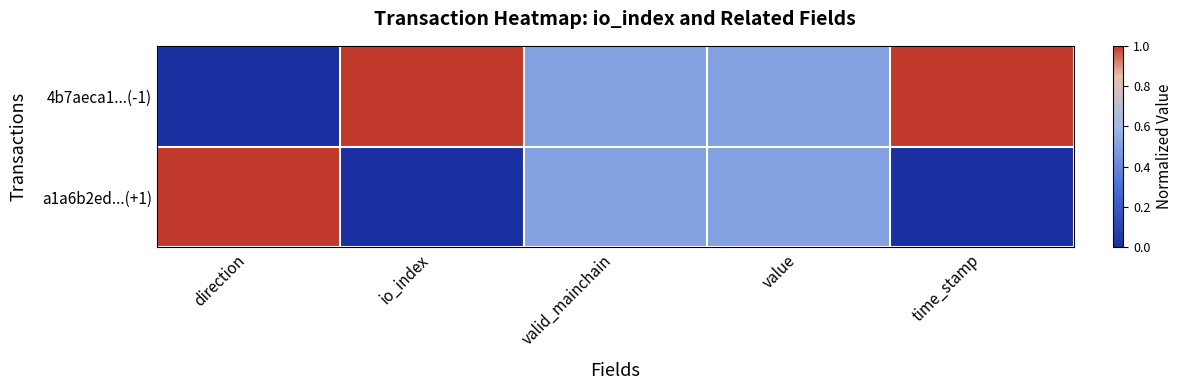

List the series in order of their peak value, lowest first.

4b7aeca1...(-1), a1a6b2ed...(+1)